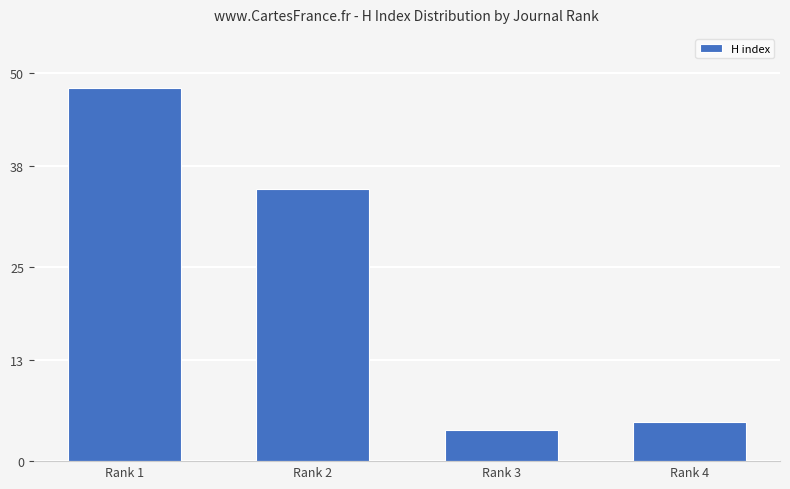

True or false: the data shows 5 at Rank 4.

True